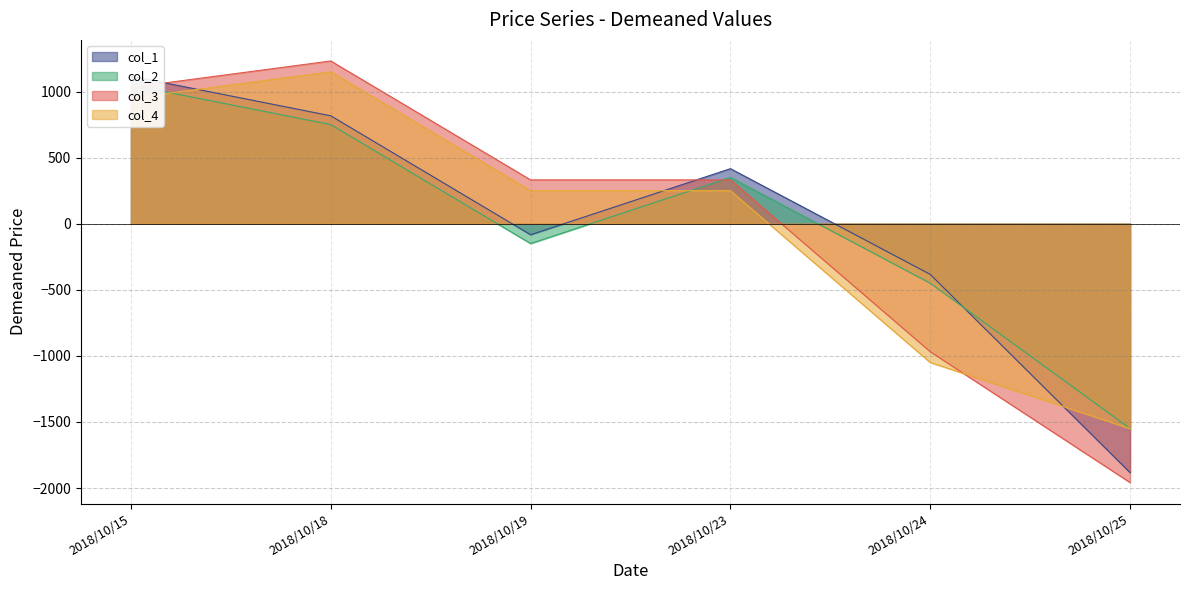

What is the minimum value shown in the chart?

-1958.3